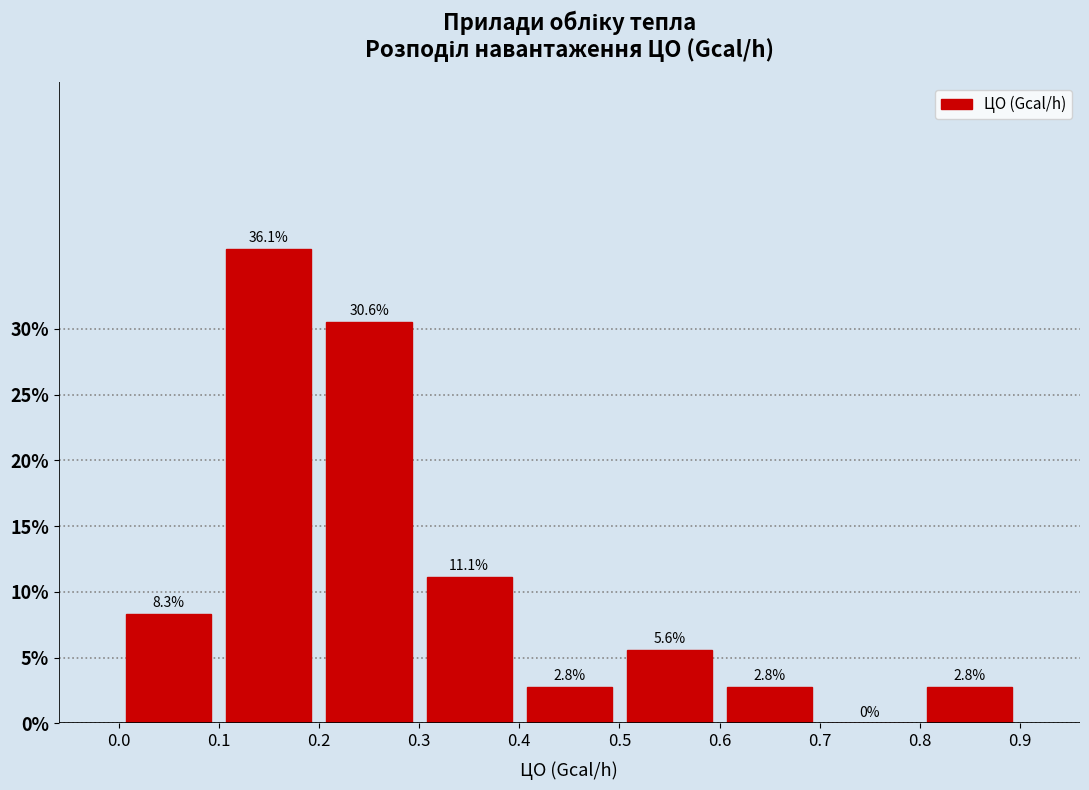

Reading left to right, list every bar in this chart as the range it spans on the x-axis followed by its height.

0.0 to 0.1: 8.3
0.1 to 0.2: 36.1
0.2 to 0.3: 30.6
0.3 to 0.4: 11.1
0.4 to 0.5: 2.8
0.5 to 0.6: 5.6
0.6 to 0.7: 2.8
0.7 to 0.8: 0.0
0.8 to 0.9: 2.8